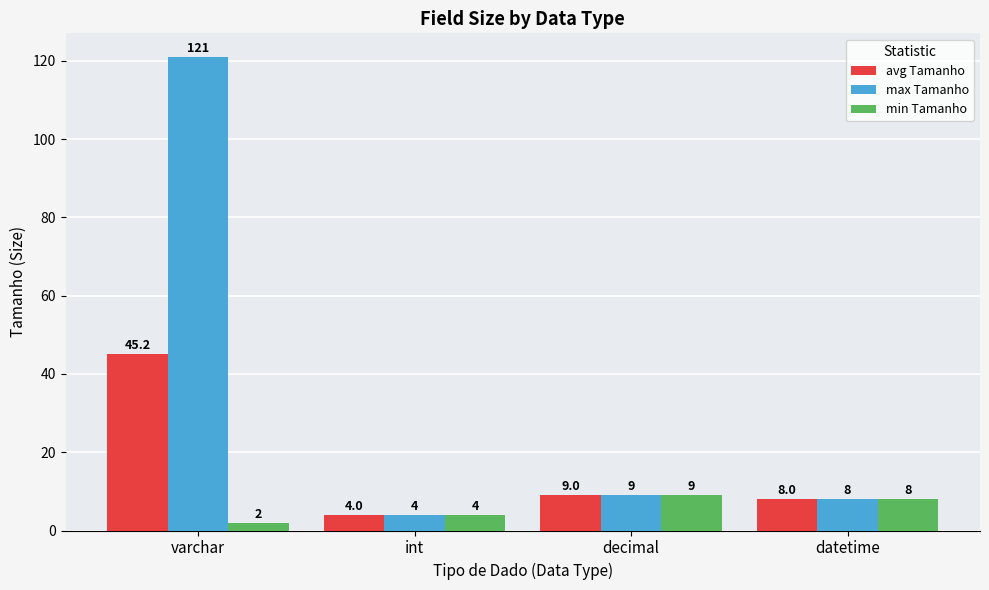

How many groups of bars are there?

4